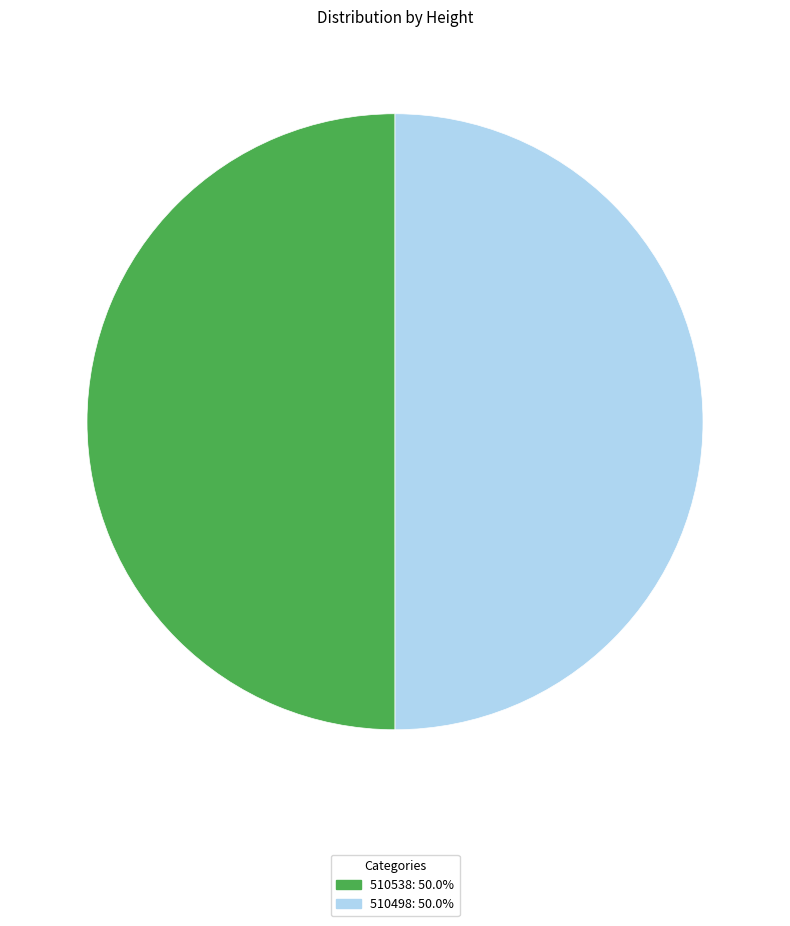

Is the sum of 510538 and 510498 greater than half?

Yes